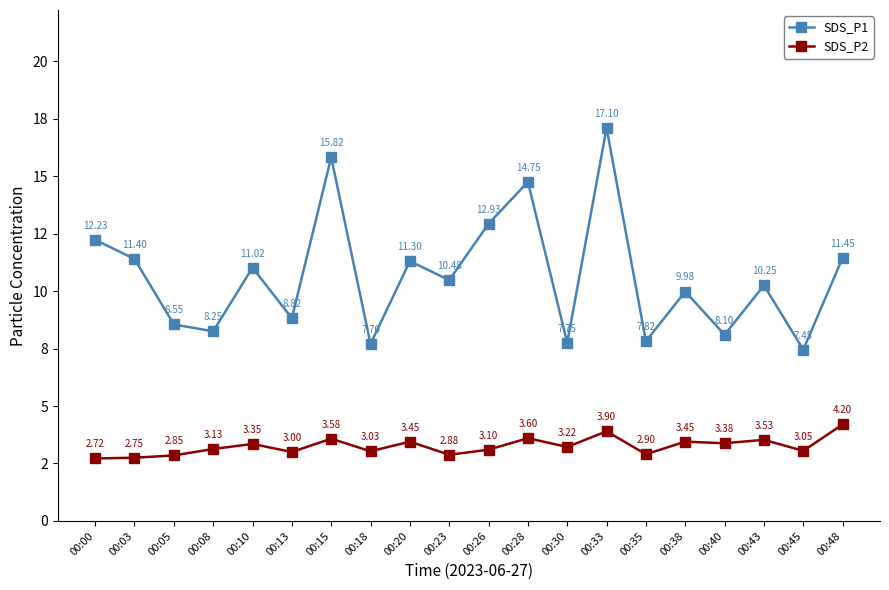

Is this an area chart (filled region under the line)?

No